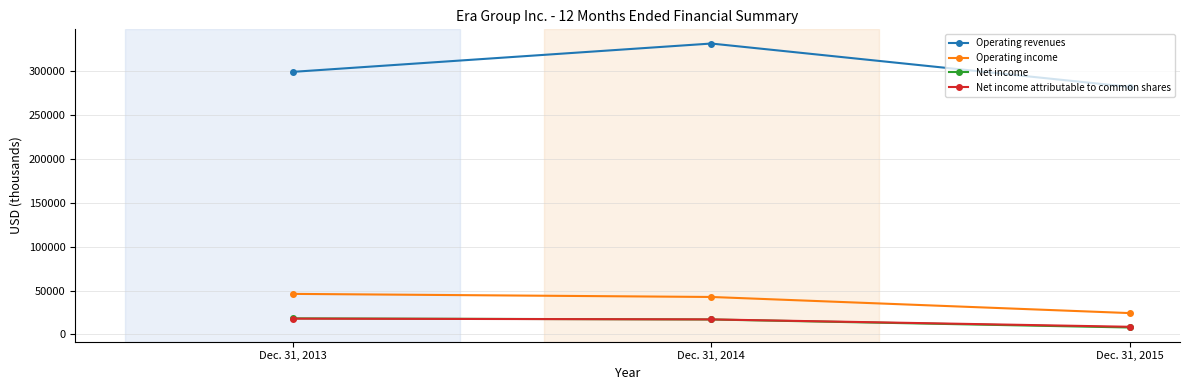

Which series has the widest spread of values?

Operating revenues